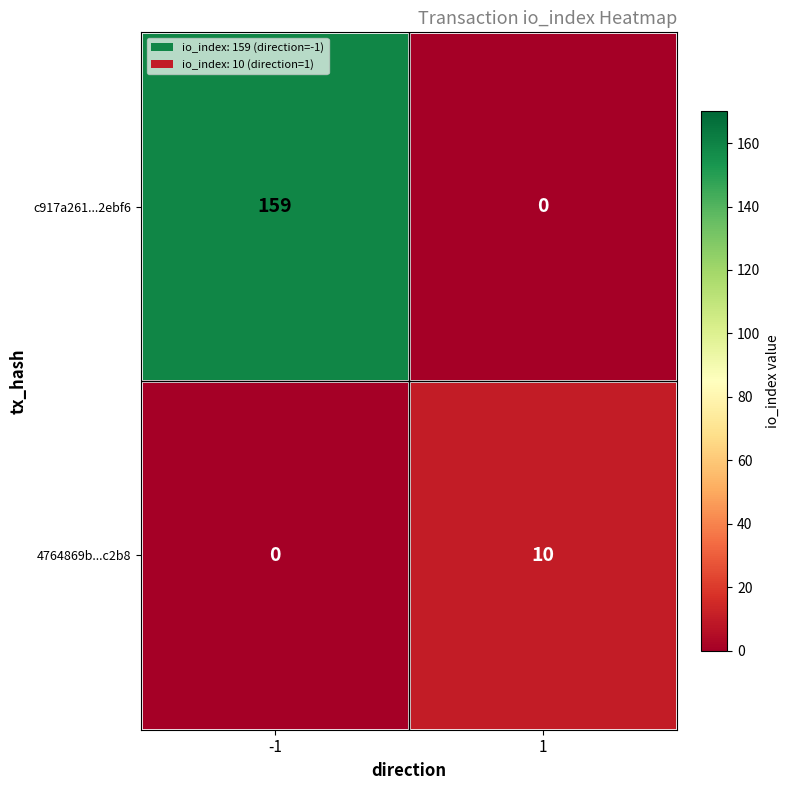

Rank the categories by 4764869b...c2b8 value from lowest to highest.

-1, 1